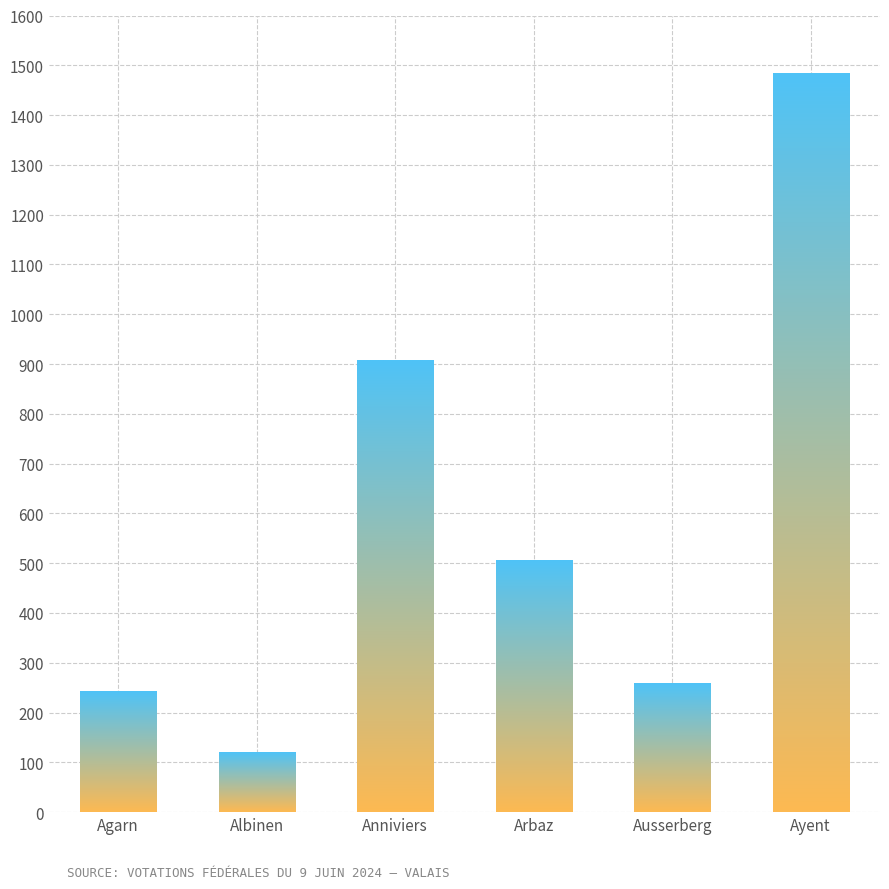

The value at Arbaz is 506. True or false?

True